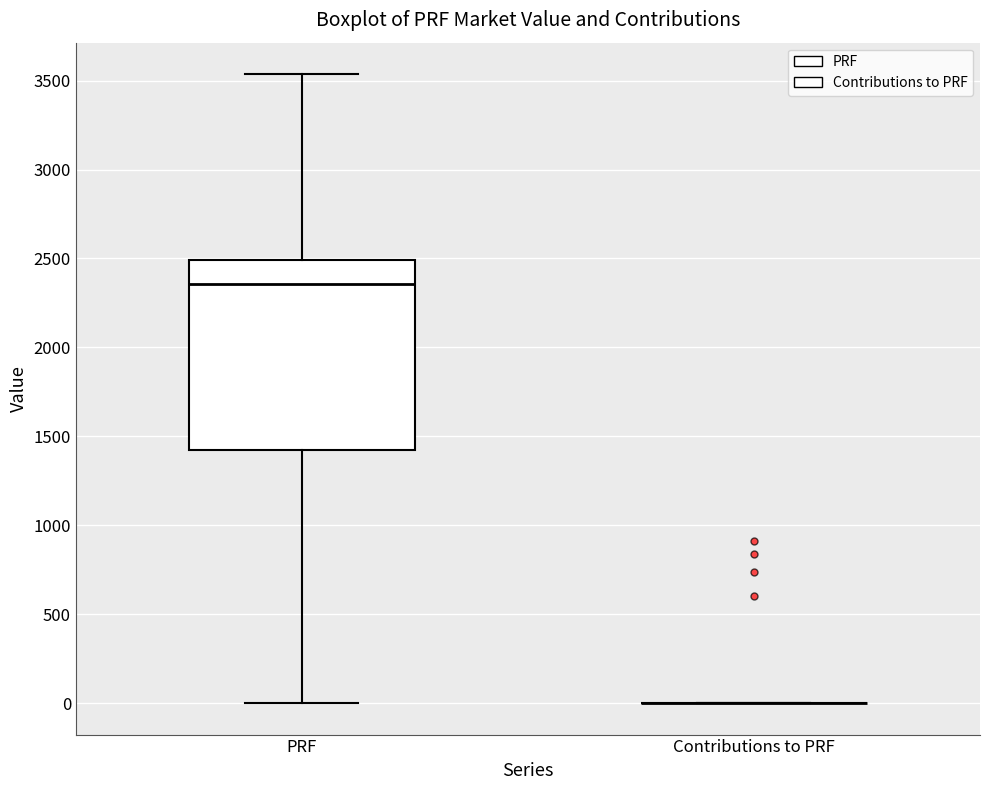

Reading left to right, transcribe this box plot: for each box, give where its median line is, the range the box spans, and where its two whiskers end, as read against the y-axis. The values are not printed on the chart, so give them approximately, as read against the axis.

PRF: median 2350, box 1400 to 2500, whiskers 0 to 3550
Contributions to PRF: box collapsed to a line at 0, whiskers 0 to 0